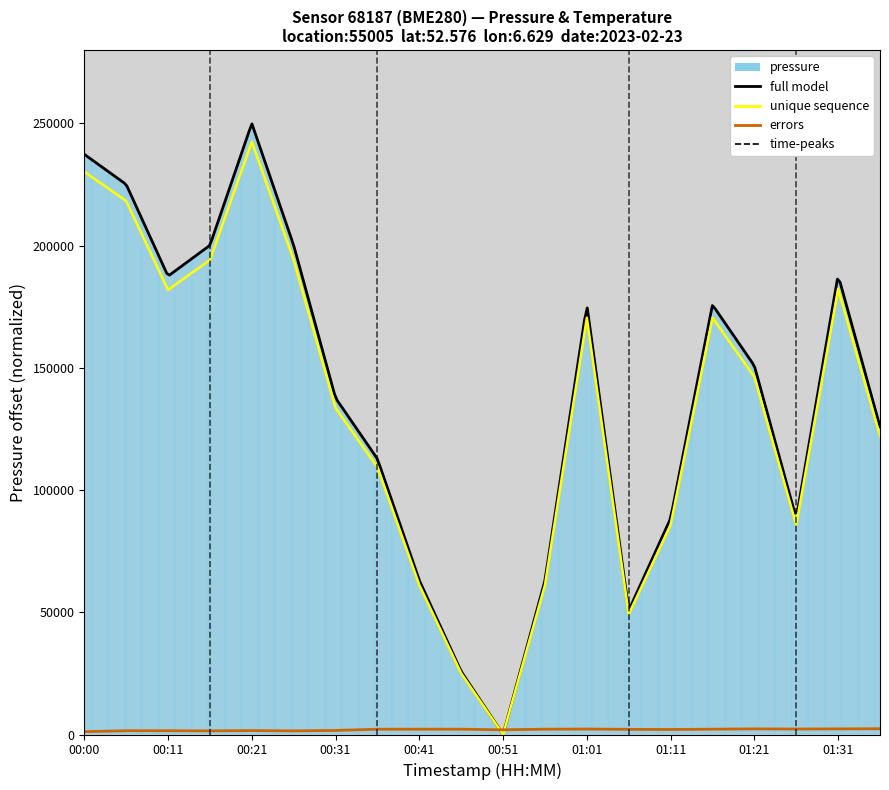

What is the value of the pressure point at the 19th from the left?

182331.9